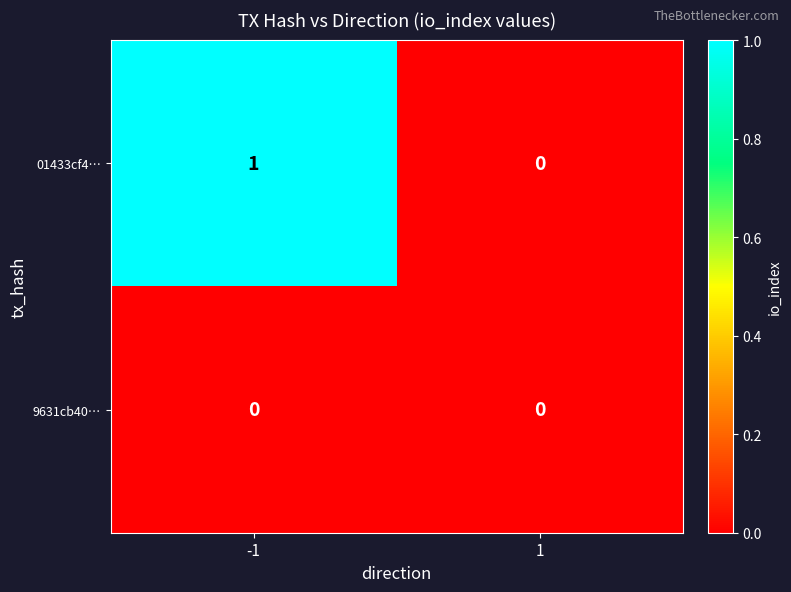

Rank the series by their average value, from highest to lowest.

01433cf4…, 9631cb40…